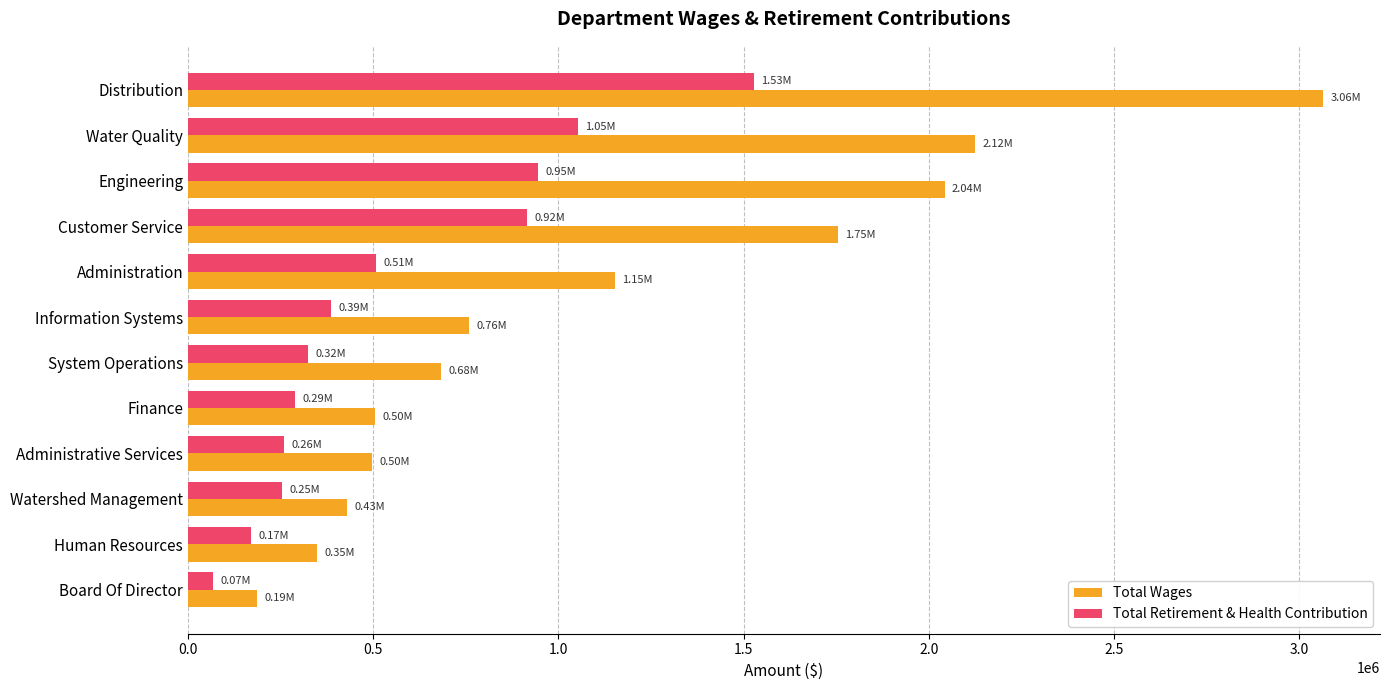

What is the total value across all series at Customer Service?

2669187